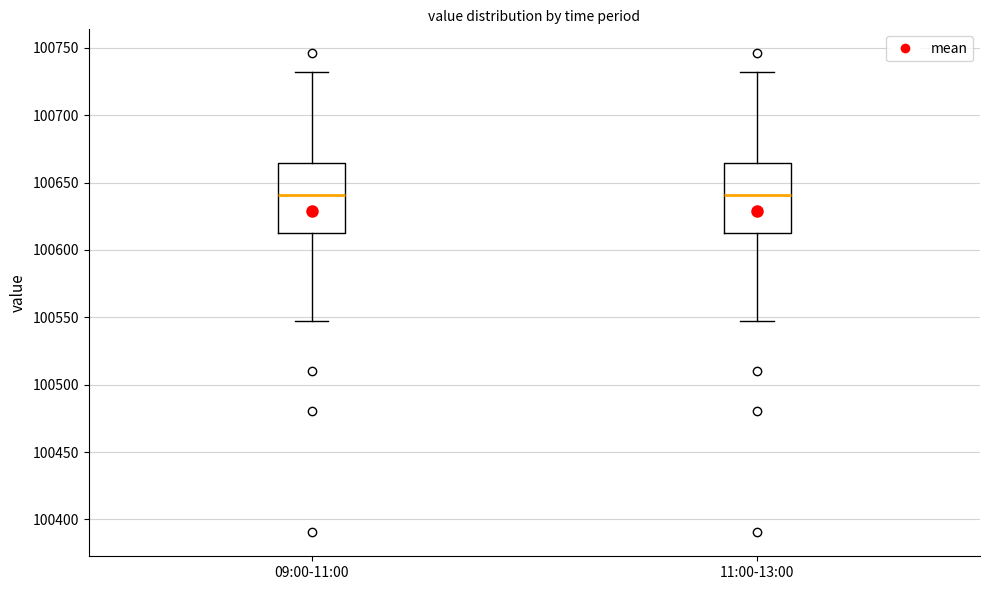

Where does the lower whisker of the box for 11:00-13:00 end on the y-axis? The values are not printed on the chart, so give them approximately, as read against the axis.

100545